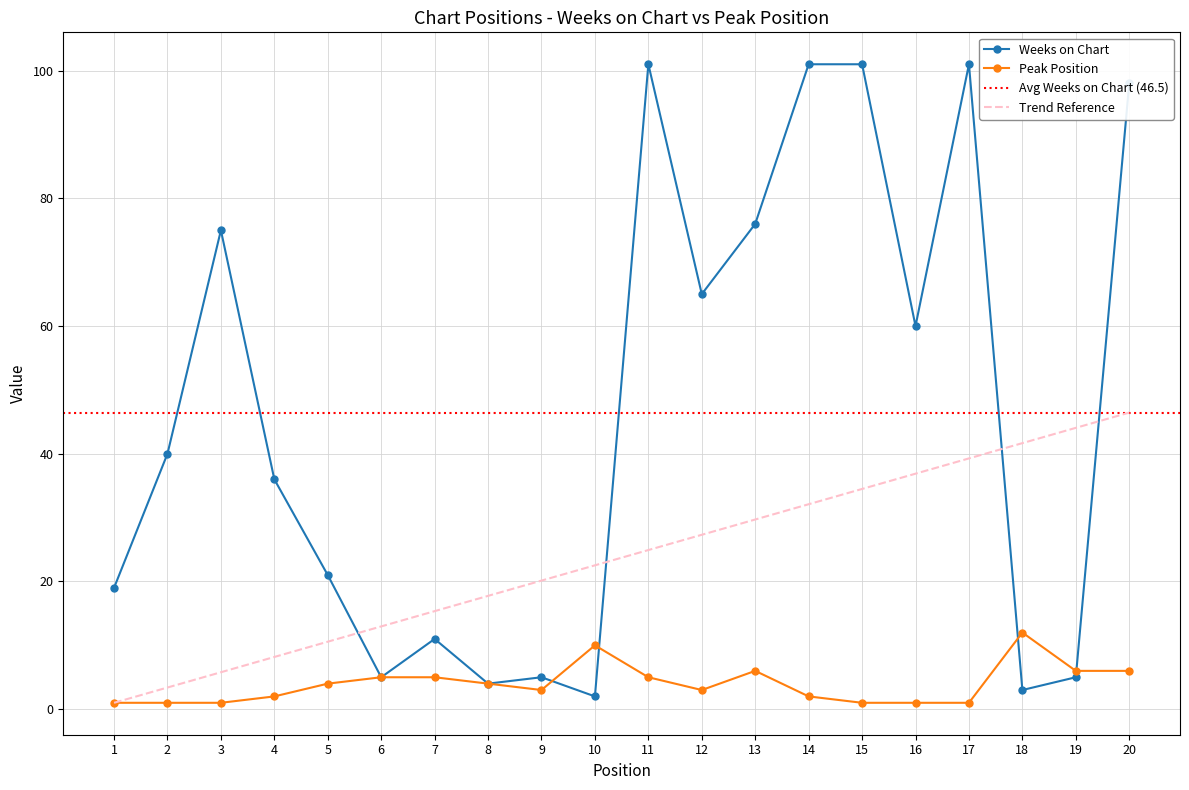

Rank the series by their average value, from highest to lowest.

Weeks on Chart, Peak Position